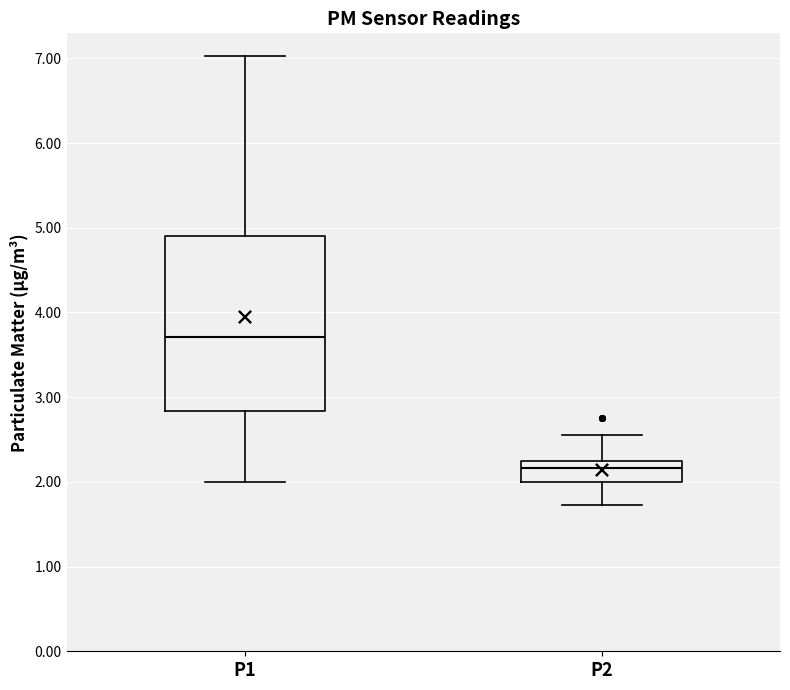

Reading left to right, read every box against the y-axis: the position of its median line, the range the box covers, and the ends of its whiskers. The values are not printed on the chart, so give them approximately, as read against the axis.

P1: median 3.7, box 2.8 to 4.9, whiskers 2.0 to 7.0
P2: median 2.2, box 2.0 to 2.3, whiskers 1.7 to 2.6